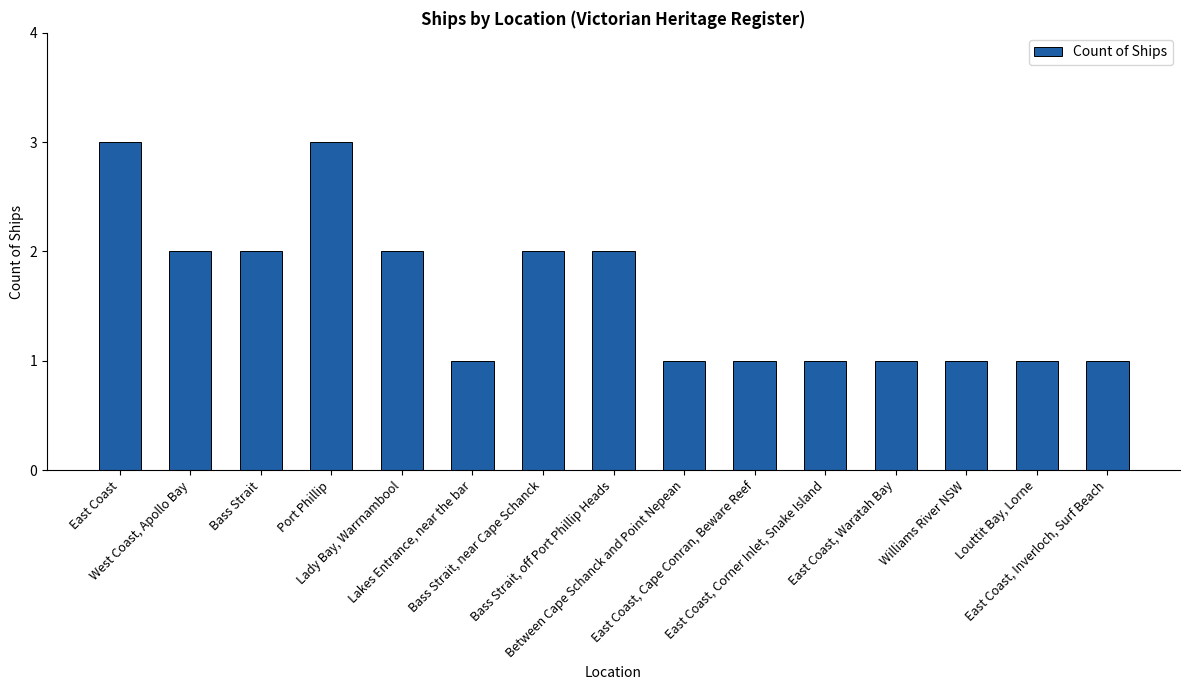

How many distinct data groups are displayed?

1